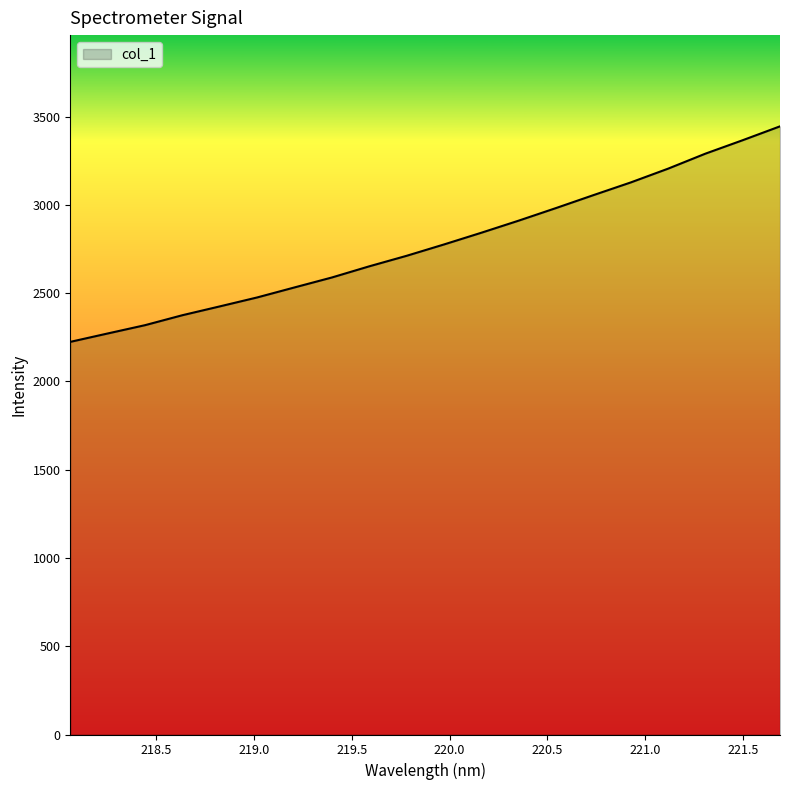

What is the maximum value shown in the chart?

3445.4